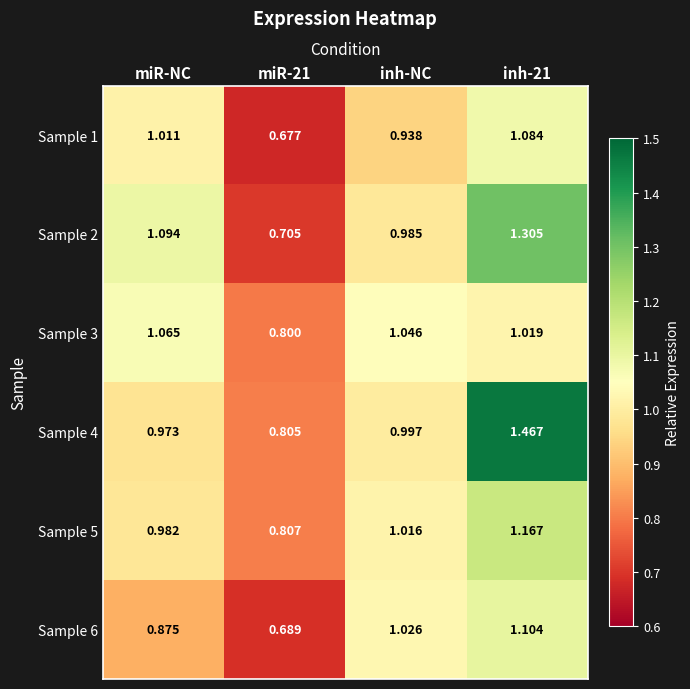

What is the spread (max minus min) of values at miR-NC?

0.2